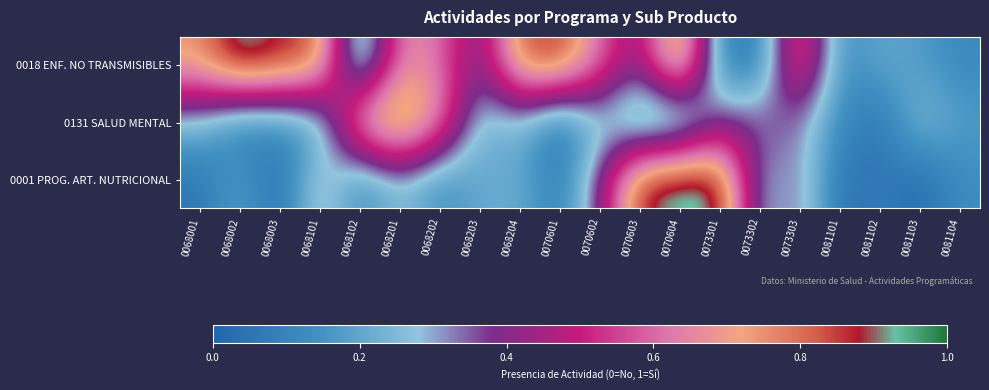

At how many categories does at least one series exceed 0?

20